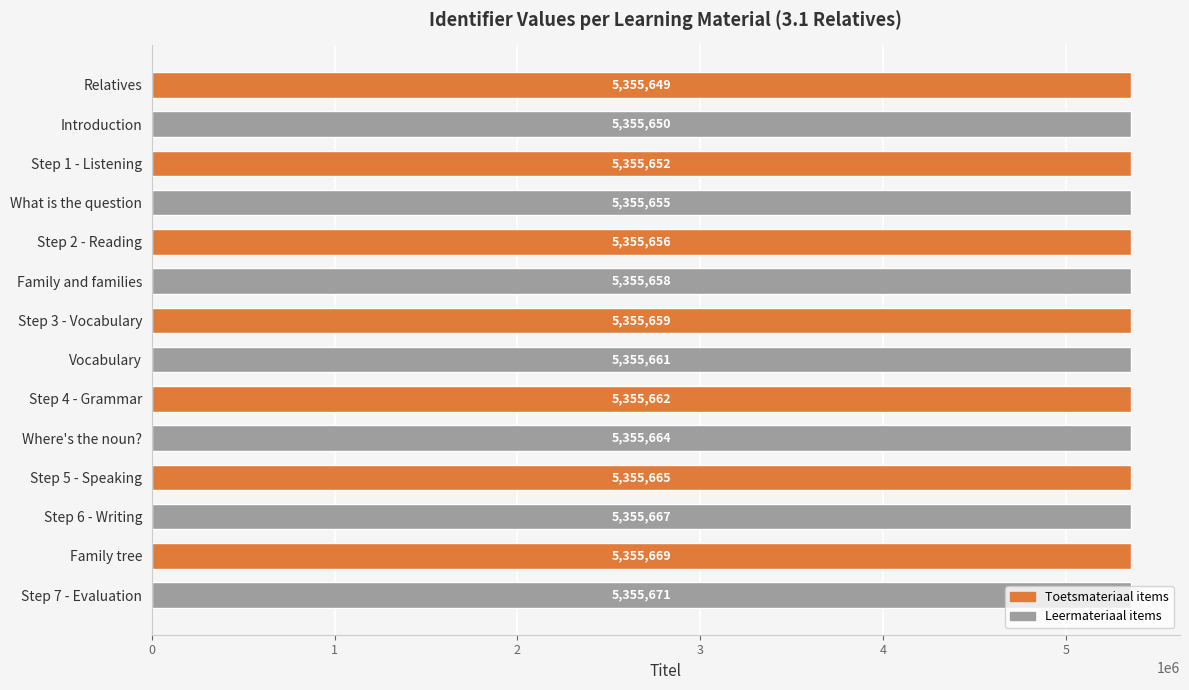

The value at Introduction is 5355650. True or false?

True